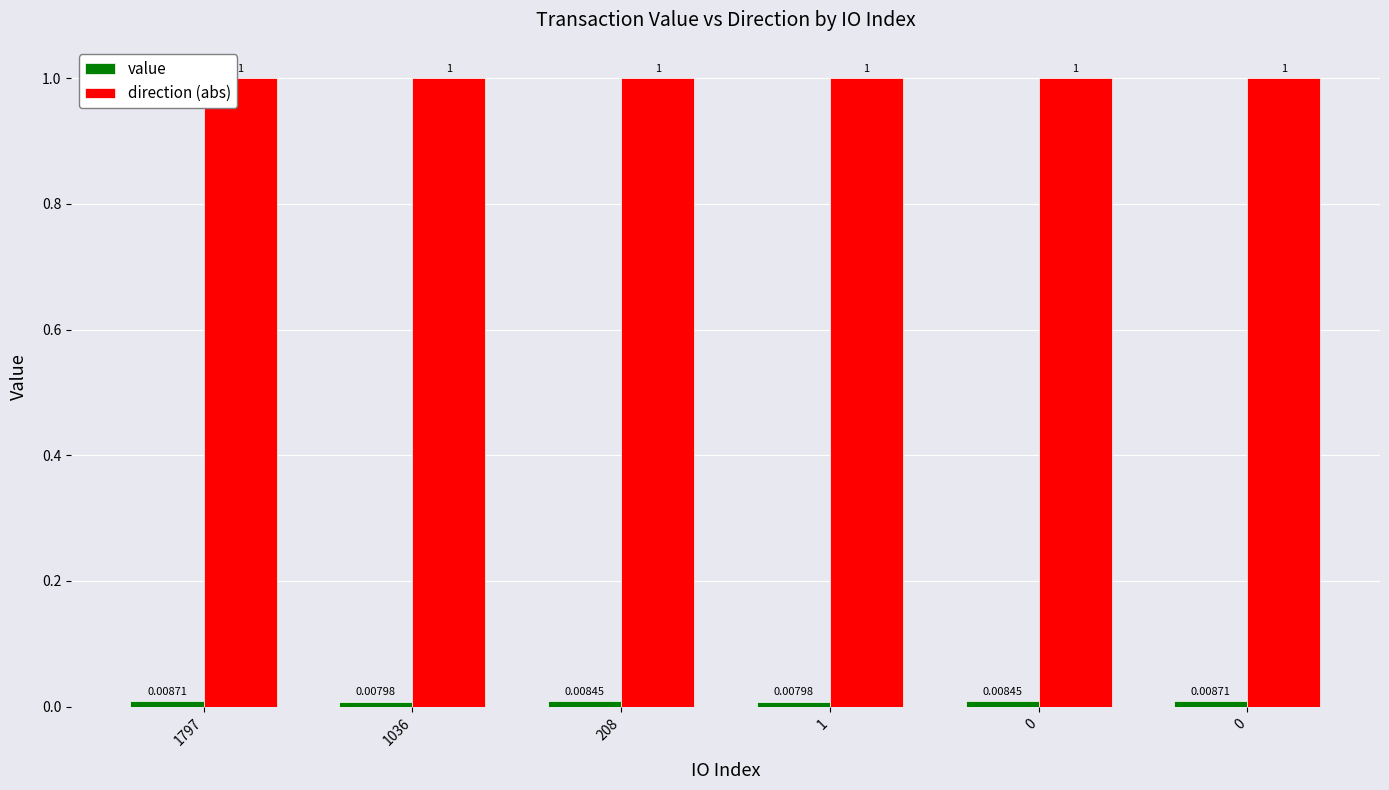

How many distinct data groups are displayed?

2